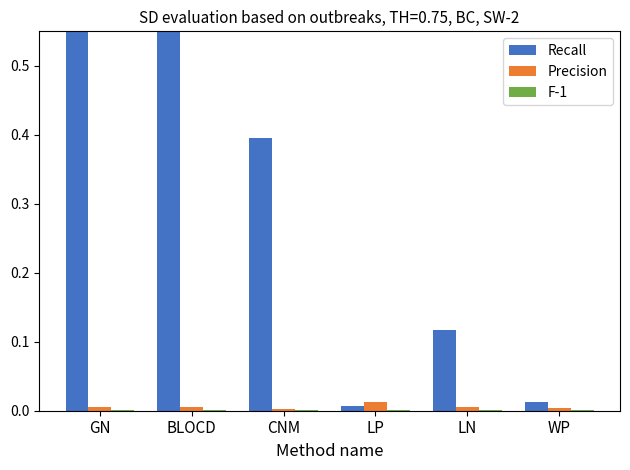

What is the difference between the highest and lowest values at BLOCD?

0.9